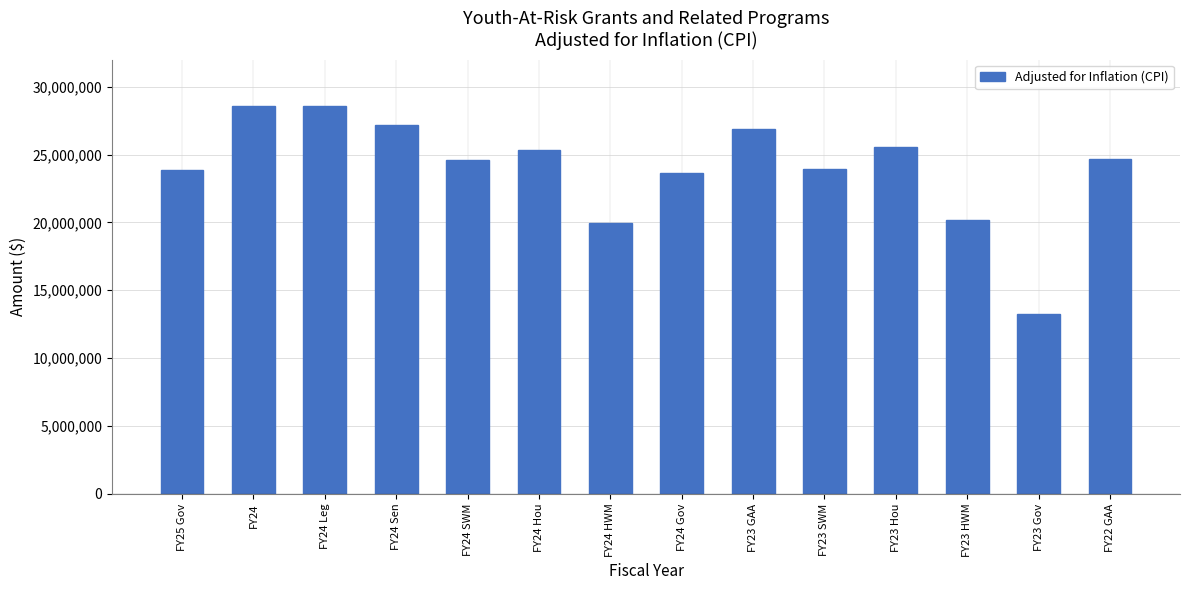

What is the maximum value shown in the chart?

28577367